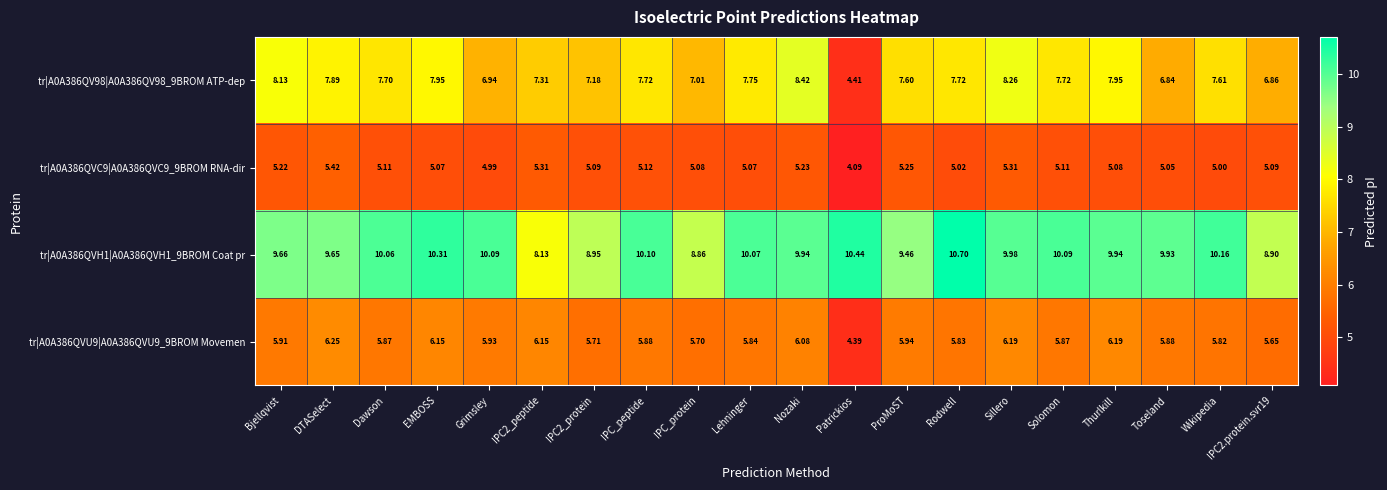

How many distinct data groups are displayed?

4